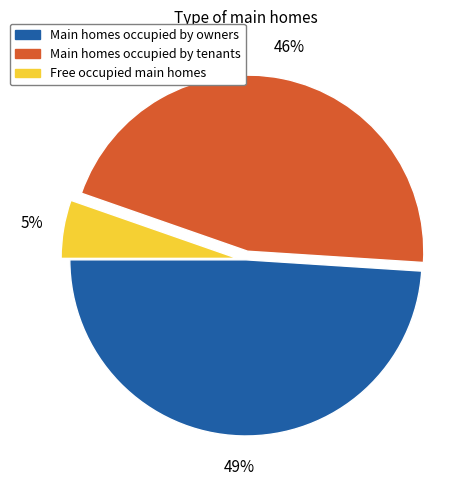

Rank the categories by value from highest to lowest.

Main homes occupied by owners, Main homes occupied by tenants, Free occupied main homes